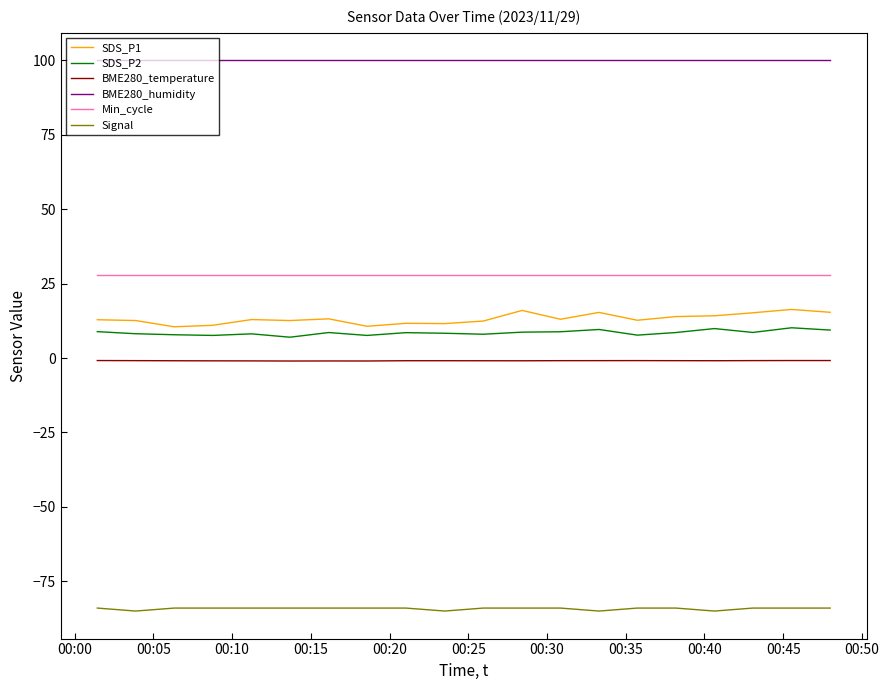

What is the maximum value shown in the chart?

100.0